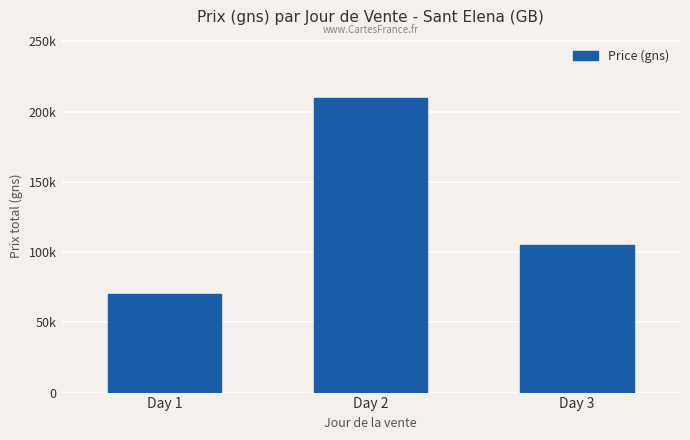

Where does the data first go above 210000?

Day 2